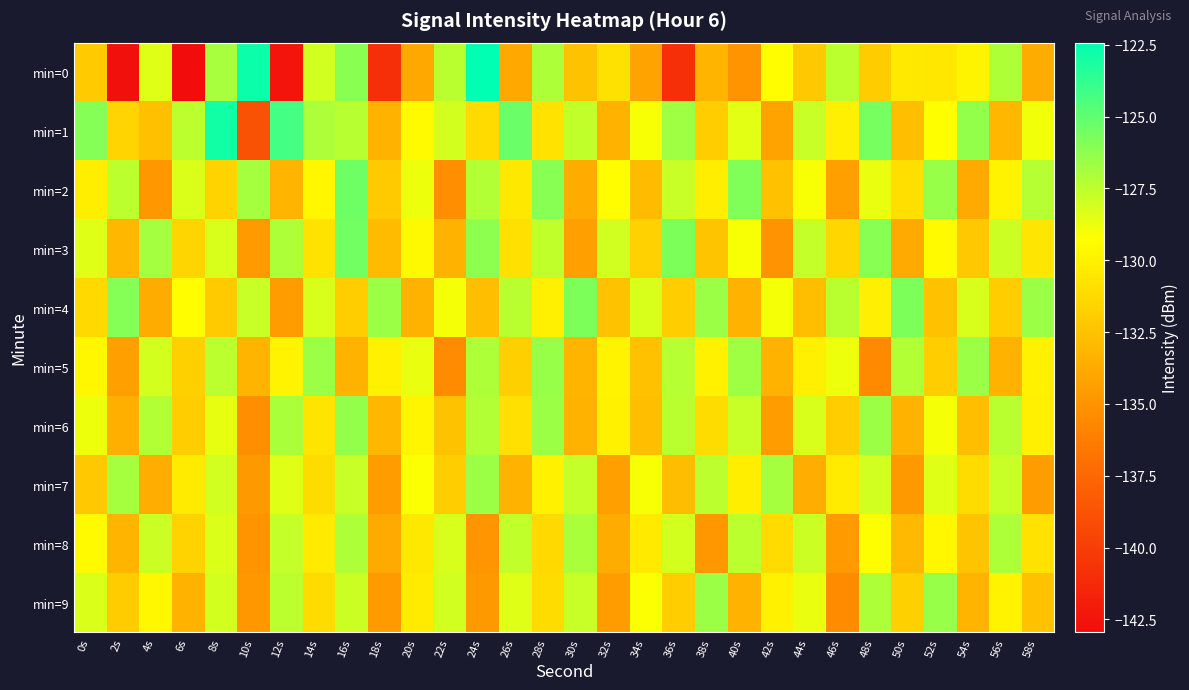

Reading left to right, list all the values displayed in this chart.

min=0: 0s=-132.1	2s=-142.7	4s=-128.4	6s=-143.0	8s=-126.9	10s=-122.7	12s=-142.5	14s=-128.0	16s=-126.1	18s=-140.9	20s=-133.8	22s=-127.4	24s=-122.4	26s=-133.9	28s=-127.1	30s=-132.5	32s=-130.9	34s=-134.2	36s=-140.9	38s=-133.2	40s=-135.0	42s=-129.4	44s=-132.2	46s=-127.5	48s=-132.0	50s=-130.4	52s=-130.6	54s=-129.8	56s=-127.1	58s=-133.7
min=1: 0s=-126.0	2s=-131.6	4s=-132.6	6s=-127.5	8s=-122.9	10s=-138.8	12s=-124.2	14s=-127.0	16s=-127.4	18s=-133.3	20s=-129.5	22s=-128.1	24s=-131.2	26s=-125.3	28s=-130.8	30s=-127.6	32s=-133.4	34s=-129.1	36s=-126.7	38s=-131.9	40s=-128.5	42s=-134.2	44s=-127.8	46s=-130.1	48s=-125.6	50s=-132.7	52s=-129.3	54s=-126.4	56s=-133.1	58s=-128.9
min=2: 0s=-130.2	2s=-127.5	4s=-134.8	6s=-128.3	8s=-131.6	10s=-126.9	12s=-133.2	14s=-129.7	16s=-125.4	18s=-132.1	20s=-128.8	22s=-135.3	24s=-127.2	26s=-130.5	28s=-126.1	30s=-133.7	32s=-129.4	34s=-132.9	36s=-127.8	38s=-130.2	40s=-125.9	42s=-132.6	44s=-129.1	46s=-134.4	48s=-128.7	50s=-131.0	52s=-126.5	54s=-133.8	56s=-129.9	58s=-127.3
min=3: 0s=-128.4	2s=-133.1	4s=-126.8	6s=-131.5	8s=-128.2	10s=-134.6	12s=-127.1	14s=-130.8	16s=-125.5	18s=-132.9	20s=-129.6	22s=-133.3	24s=-126.2	26s=-130.9	28s=-127.6	30s=-134.3	32s=-128.0	34s=-131.7	36s=-125.8	38s=-132.4	40s=-129.1	42s=-135.0	44s=-127.7	46s=-131.4	48s=-126.1	50s=-133.8	52s=-129.5	54s=-132.2	56s=-127.9	58s=-130.6
min=4: 0s=-131.3	2s=-126.0	4s=-133.7	6s=-129.4	8s=-132.1	10s=-127.8	12s=-134.5	14s=-128.2	16s=-131.9	18s=-126.6	20s=-133.3	22s=-129.0	24s=-132.7	26s=-127.4	28s=-130.1	30s=-125.8	32s=-132.5	34s=-128.2	36s=-131.9	38s=-126.6	40s=-133.3	42s=-129.0	44s=-132.7	46s=-127.4	48s=-130.1	50s=-125.8	52s=-132.5	54s=-128.2	56s=-131.9	58s=-126.6
min=5: 0s=-129.7	2s=-134.4	4s=-128.1	6s=-131.8	8s=-127.5	10s=-133.2	12s=-129.9	14s=-126.6	16s=-133.3	18s=-130.0	20s=-128.7	22s=-135.4	24s=-127.1	26s=-131.8	28s=-126.5	30s=-133.2	32s=-129.9	34s=-132.6	36s=-127.3	38s=-130.0	40s=-126.7	42s=-133.4	44s=-130.1	46s=-128.8	48s=-135.5	50s=-127.2	52s=-131.9	54s=-126.6	56s=-133.3	58s=-130.0
min=6: 0s=-128.8	2s=-133.5	4s=-127.2	6s=-131.9	8s=-128.6	10s=-135.3	12s=-127.0	14s=-130.7	16s=-126.4	18s=-133.1	20s=-129.8	22s=-132.5	24s=-127.2	26s=-130.9	28s=-126.6	30s=-133.3	32s=-130.0	34s=-132.7	36s=-127.4	38s=-131.1	40s=-127.8	42s=-134.5	44s=-128.2	46s=-131.9	48s=-126.6	50s=-133.3	52s=-129.0	54s=-132.7	56s=-127.4	58s=-130.1
min=7: 0s=-132.2	2s=-126.9	4s=-133.6	6s=-130.3	8s=-128.0	10s=-134.7	12s=-128.4	14s=-131.1	16s=-127.8	18s=-134.5	20s=-129.2	22s=-131.9	24s=-126.6	26s=-133.3	28s=-130.0	30s=-127.7	32s=-134.4	34s=-129.1	36s=-132.8	38s=-127.5	40s=-130.2	42s=-126.9	44s=-133.6	46s=-130.3	48s=-128.0	50s=-134.7	52s=-128.4	54s=-131.1	56s=-127.8	58s=-134.5
min=8: 0s=-129.5	2s=-133.2	4s=-127.9	6s=-131.6	8s=-128.3	10s=-135.0	12s=-127.7	14s=-130.4	16s=-127.1	18s=-133.8	20s=-130.5	22s=-128.2	24s=-134.9	26s=-127.6	28s=-131.3	30s=-127.0	32s=-133.7	34s=-130.4	36s=-128.1	38s=-134.8	40s=-127.5	42s=-131.2	44s=-127.9	46s=-134.6	48s=-129.3	50s=-133.0	52s=-129.7	54s=-132.4	56s=-127.1	58s=-130.8
min=9: 0s=-128.3	2s=-132.0	4s=-129.7	6s=-133.4	8s=-128.1	10s=-134.8	12s=-127.5	14s=-131.2	16s=-127.9	18s=-134.6	20s=-130.3	22s=-128.0	24s=-134.7	26s=-128.4	28s=-131.1	30s=-127.8	32s=-134.5	34s=-129.2	36s=-131.9	38s=-126.6	40s=-133.3	42s=-130.0	44s=-128.7	46s=-135.4	48s=-127.1	50s=-131.8	52s=-126.5	54s=-133.2	56s=-129.9	58s=-132.6